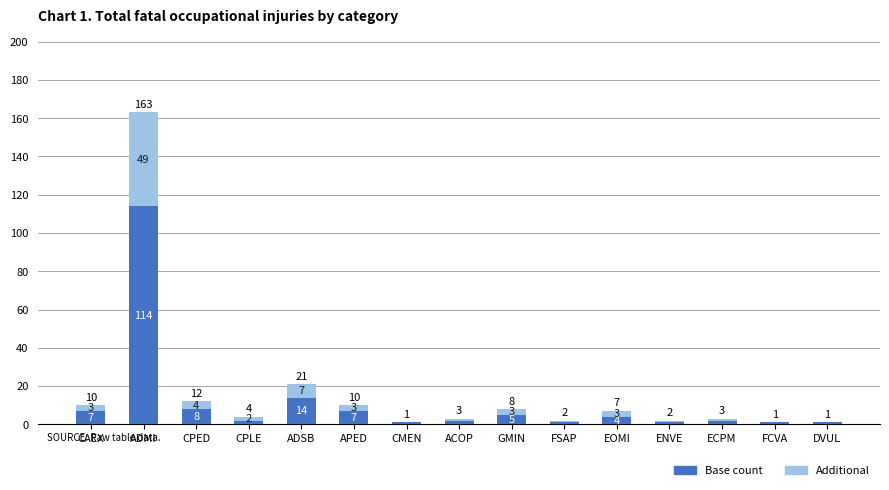

What is the sum of the Base count values at CMEN and APED?

8